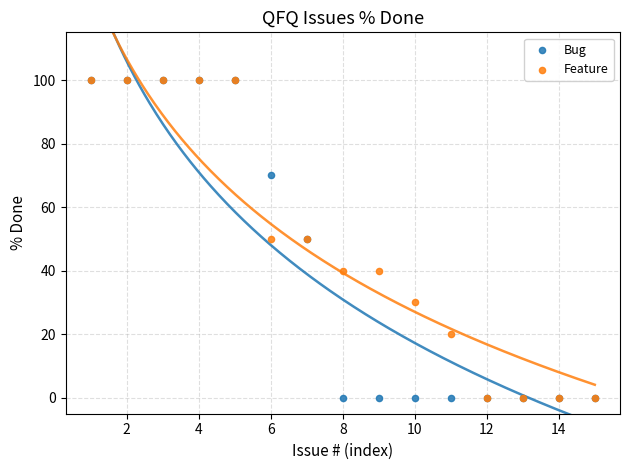

Which series contains the lowest Y value?

Bug